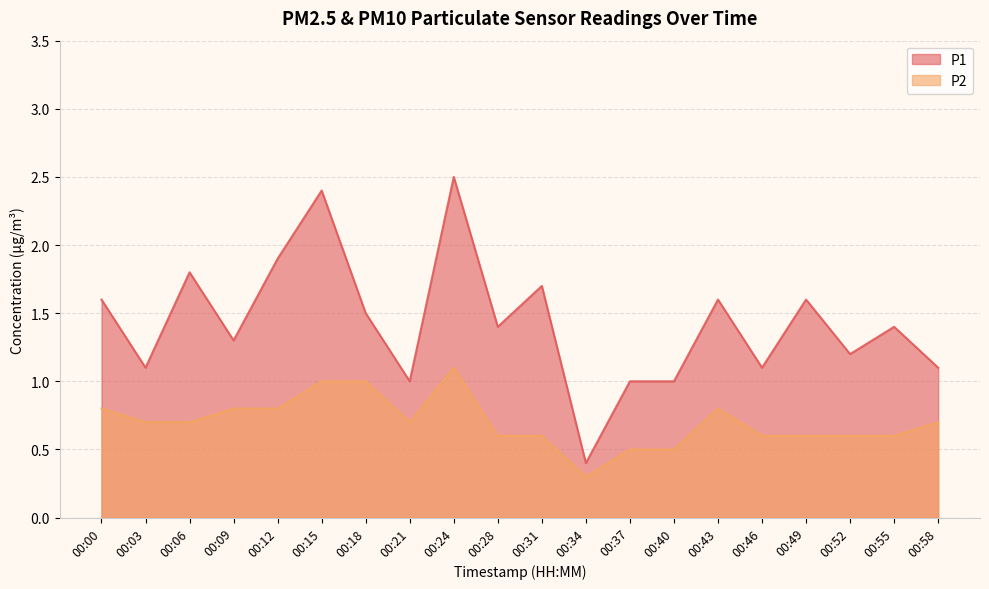

List the series in order of their overall mean, highest first.

P1, P2